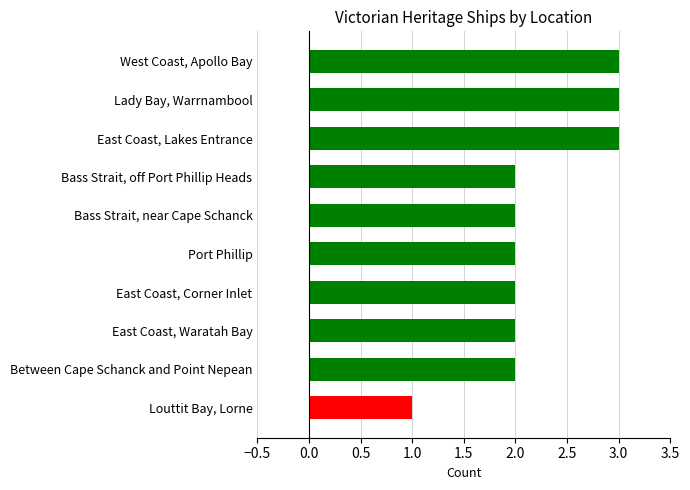

Reading bottom to top, list all the values displayed in this chart.

Louttit Bay, Lorne=1	Between Cape Schanck and Point Nepean=2	East Coast, Waratah Bay=2	East Coast, Corner Inlet=2	Port Phillip=2	Bass Strait, near Cape Schanck=2	Bass Strait, off Port Phillip Heads=2	East Coast, Lakes Entrance=3	Lady Bay, Warrnambool=3	West Coast, Apollo Bay=3